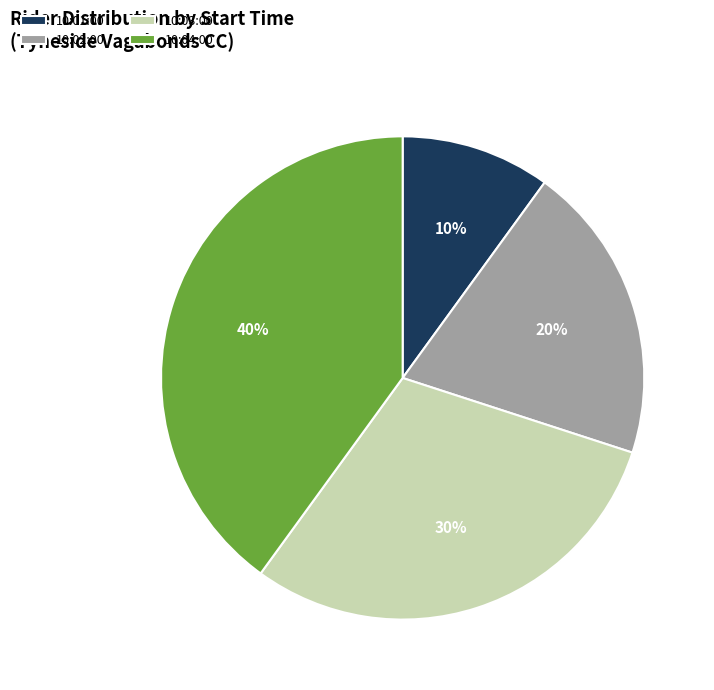

Which slice is the smallest?

10:01:00